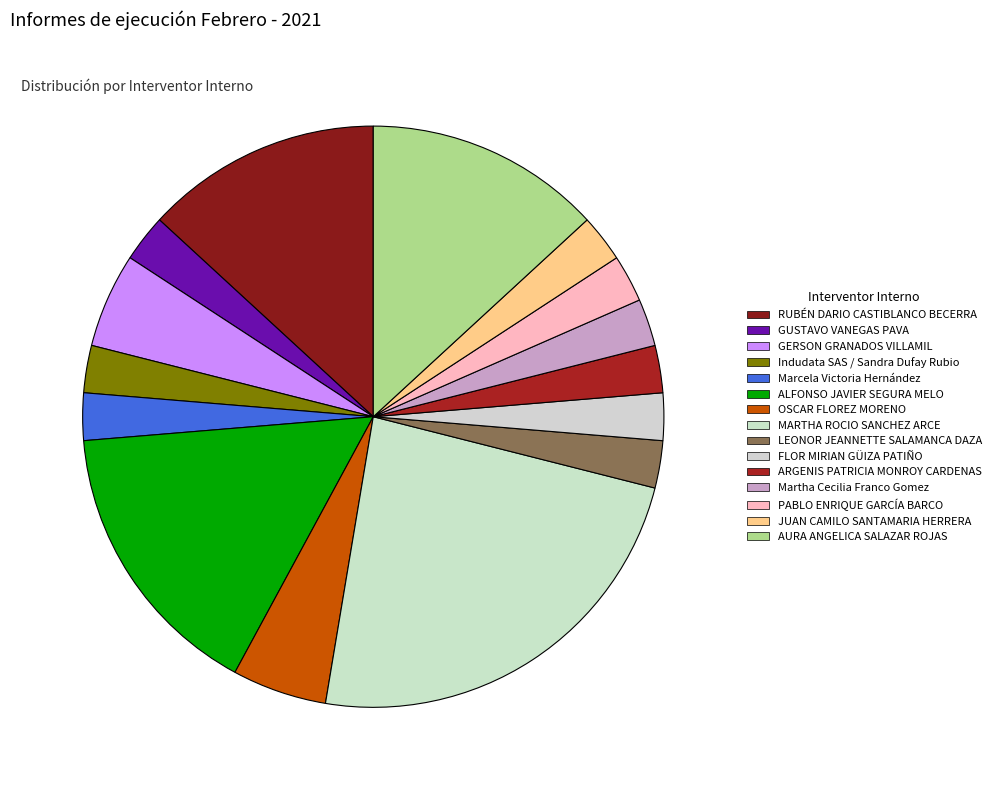

Is there a majority slice in this chart?

No